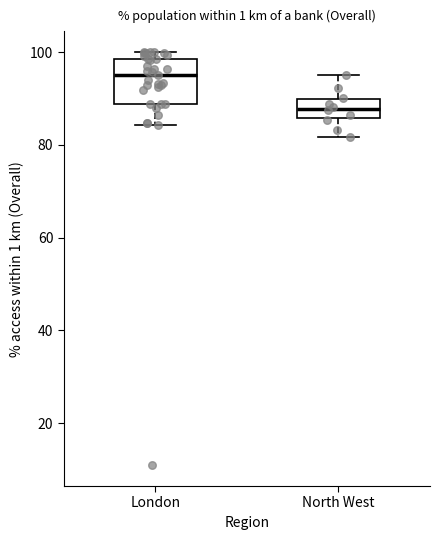

Reading left to right, read every box against the y-axis: the position of its median line, the range the box covers, and the ends of its whiskers. The values are not printed on the chart, so give them approximately, as read against the axis.

London: median 96, box 88 to 98, whiskers 84 to 100
North West: median 88, box 86 to 90, whiskers 82 to 96